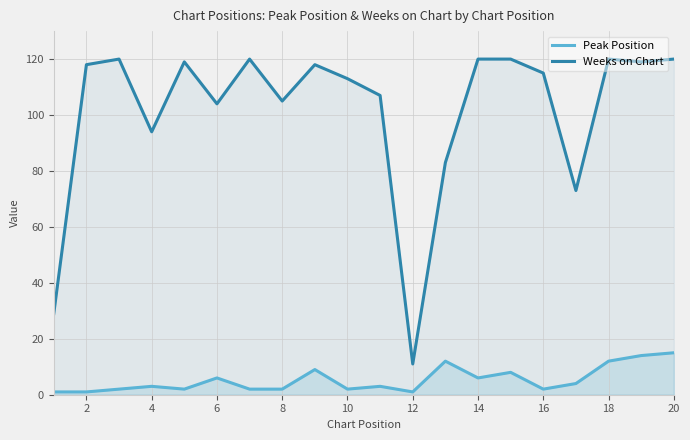

True or false: Weeks on Chart and Peak Position intersect in this chart.

False